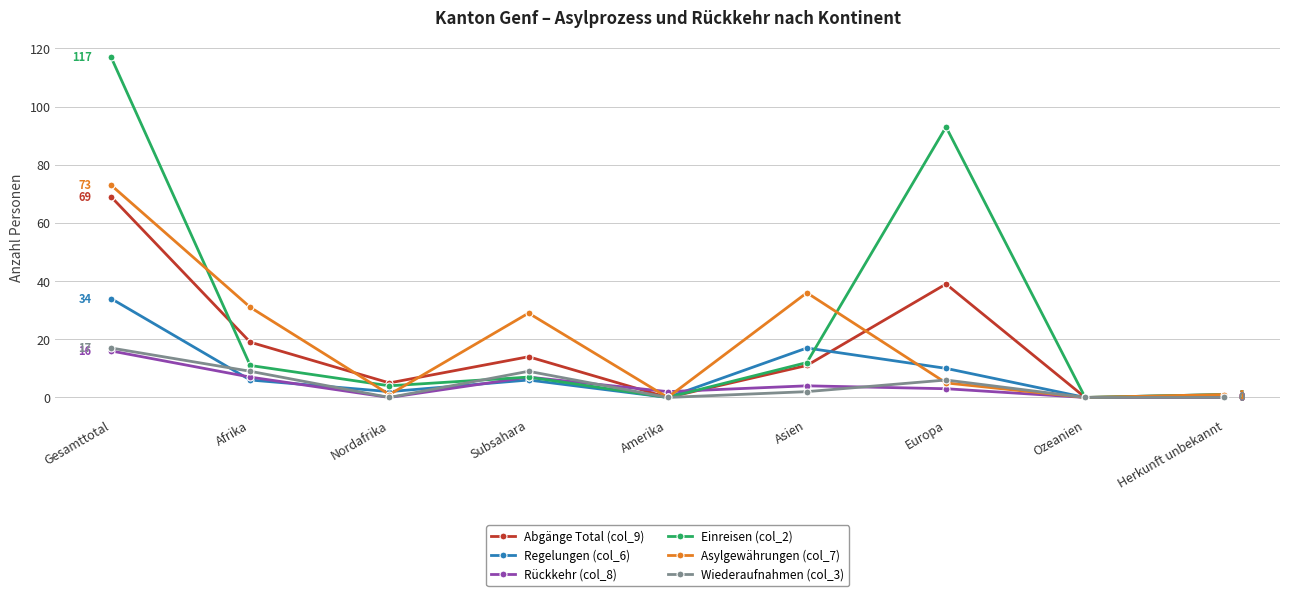

How many series are shown in this chart?

6